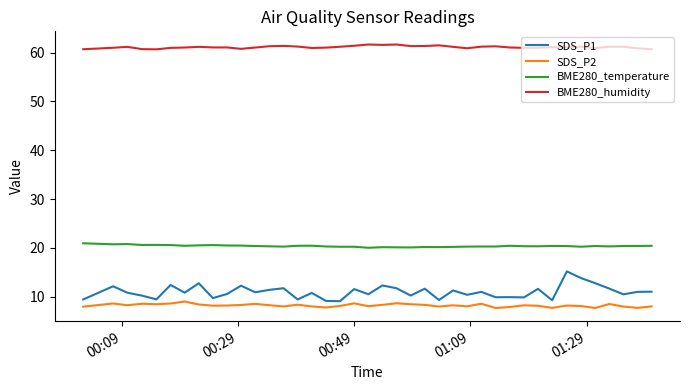

Which series has the largest total across all categories?

BME280_humidity